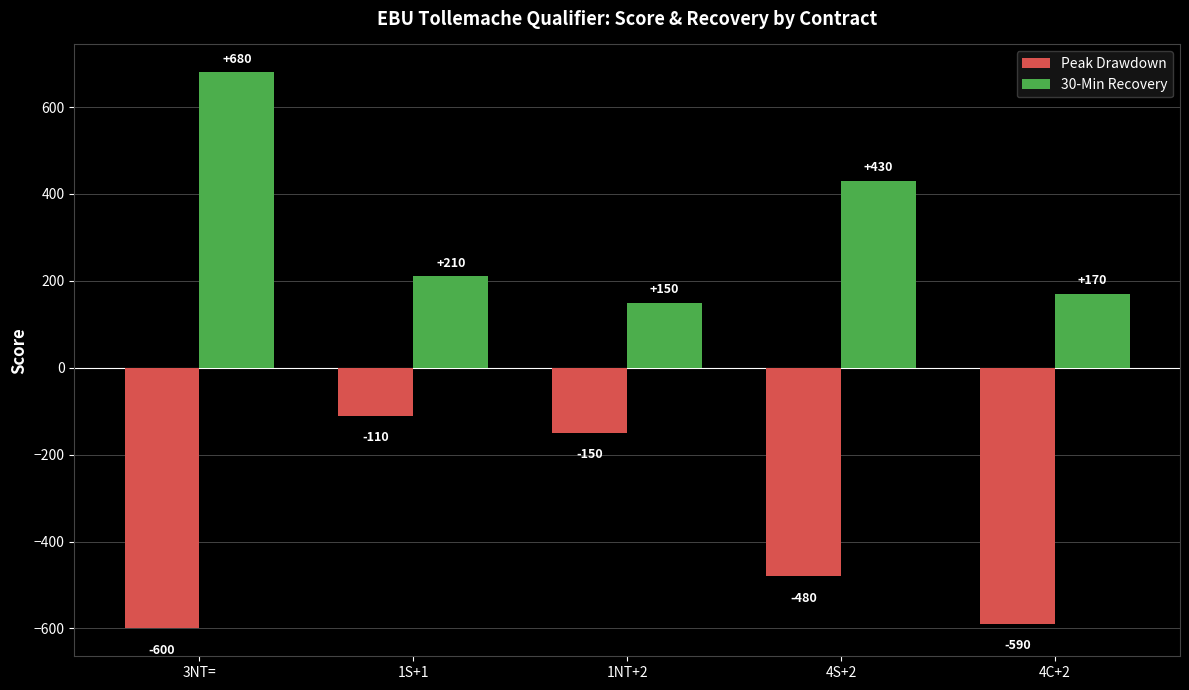

What is the difference between the second highest and minimum values in the Peak Drawdown series?

450